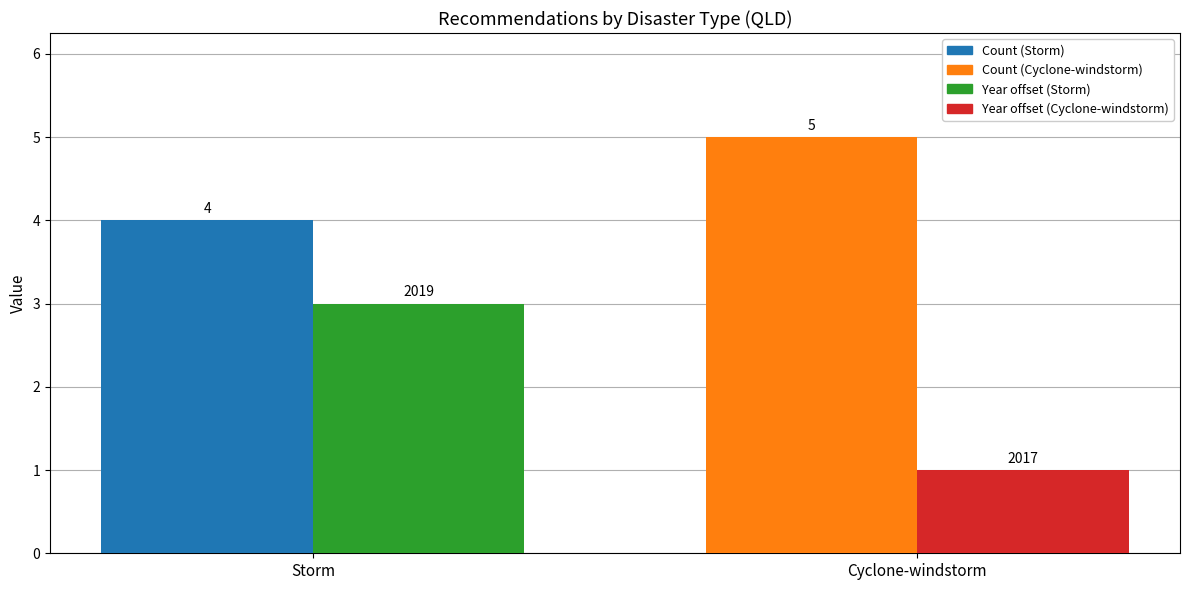

What is the difference between the highest and lowest values at Cyclone-windstorm?

4